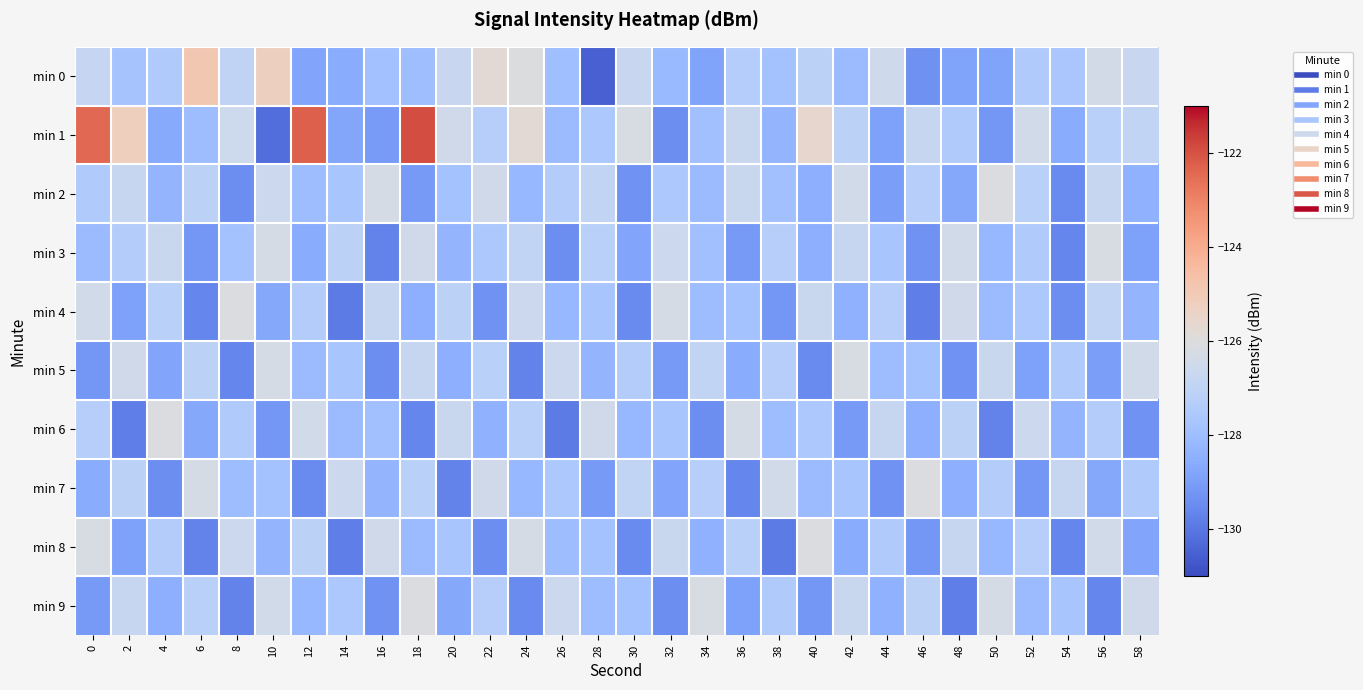

Reading left to right, list all the values displayed in this chart.

min 0: 0=-126.8	2=-127.8	4=-127.5	6=-124.9	8=-127.0	10=-125.2	12=-128.8	14=-128.6	16=-127.8	18=-128.0	20=-126.7	22=-125.8	24=-126.1	26=-127.9	28=-130.5	30=-126.7	32=-128.1	34=-128.8	36=-127.4	38=-127.8	40=-127.1	42=-128.1	44=-126.5	46=-129.3	48=-128.9	50=-128.8	52=-127.5	54=-127.6	56=-126.4	58=-126.7
min 1: 0=-122.4	2=-125.2	4=-128.6	6=-128.0	8=-126.6	10=-130.2	12=-122.3	14=-128.8	16=-129.1	18=-121.9	20=-126.5	22=-127.3	24=-125.8	26=-128.1	28=-127.6	30=-126.2	32=-129.4	34=-127.9	36=-126.7	38=-128.3	40=-125.6	42=-127.1	44=-128.9	46=-126.8	48=-127.5	50=-129.2	52=-126.4	54=-128.6	56=-127.2	58=-126.9
min 2: 0=-127.5	2=-126.8	4=-128.3	6=-127.1	8=-129.4	10=-126.6	12=-128.0	14=-127.7	16=-126.3	18=-129.1	20=-127.8	22=-126.5	24=-128.2	26=-127.4	28=-126.9	30=-129.3	32=-127.6	34=-128.1	36=-126.7	38=-127.9	40=-128.5	42=-126.4	44=-129.0	46=-127.3	48=-128.7	50=-126.1	52=-127.2	54=-129.5	56=-126.8	58=-128.4
min 3: 0=-128.1	2=-127.4	4=-126.7	6=-129.2	8=-127.8	10=-126.3	12=-128.6	14=-127.1	16=-129.7	18=-126.5	20=-128.3	22=-127.6	24=-126.9	26=-129.4	28=-127.2	30=-128.8	32=-126.6	34=-127.9	36=-129.1	38=-127.3	40=-128.5	42=-126.8	44=-127.7	46=-129.3	48=-126.4	50=-128.2	52=-127.5	54=-129.6	56=-126.2	58=-128.9
min 4: 0=-126.4	2=-128.9	4=-127.2	6=-129.6	8=-126.1	10=-128.7	12=-127.4	14=-129.9	16=-126.8	18=-128.5	20=-127.1	22=-129.3	24=-126.6	26=-128.2	28=-127.7	30=-129.5	32=-126.3	34=-128.0	36=-127.8	38=-129.2	40=-126.7	42=-128.4	44=-127.3	46=-129.8	48=-126.5	50=-128.1	52=-127.6	54=-129.4	56=-126.9	58=-128.3
min 5: 0=-129.2	2=-126.5	4=-128.8	6=-127.1	8=-129.6	10=-126.3	12=-128.1	14=-127.7	16=-129.4	18=-126.8	20=-128.5	22=-127.2	24=-129.7	26=-126.6	28=-128.3	30=-127.4	32=-129.1	34=-126.9	36=-128.6	38=-127.3	40=-129.5	42=-126.2	44=-128.0	46=-127.8	48=-129.3	50=-126.7	52=-128.9	54=-127.5	56=-129.0	58=-126.4
min 6: 0=-127.3	2=-129.8	4=-126.1	6=-128.7	8=-127.5	10=-129.2	12=-126.4	14=-128.1	16=-127.9	18=-129.6	20=-126.7	22=-128.4	24=-127.2	26=-129.9	28=-126.5	30=-128.2	32=-127.7	34=-129.4	36=-126.3	38=-128.0	40=-127.6	42=-129.1	44=-126.8	46=-128.5	48=-127.1	50=-129.7	52=-126.6	54=-128.3	56=-127.4	58=-129.3
min 7: 0=-128.6	2=-127.1	4=-129.4	6=-126.3	8=-128.0	10=-127.8	12=-129.5	14=-126.6	16=-128.3	18=-127.2	20=-129.7	22=-126.5	24=-128.2	26=-127.6	28=-129.1	30=-126.9	32=-128.8	34=-127.3	36=-129.6	38=-126.4	40=-128.1	42=-127.7	44=-129.3	46=-126.1	48=-128.5	50=-127.4	52=-129.2	54=-126.8	56=-128.7	58=-127.5
min 8: 0=-126.2	2=-128.9	4=-127.4	6=-129.7	8=-126.6	10=-128.3	12=-127.1	14=-129.8	16=-126.5	18=-128.1	20=-127.7	22=-129.4	24=-126.3	26=-128.0	28=-127.8	30=-129.5	32=-126.7	34=-128.4	36=-127.2	38=-129.9	40=-126.1	42=-128.6	44=-127.5	46=-129.2	48=-126.8	50=-128.2	52=-127.3	54=-129.6	56=-126.4	58=-128.8
min 9: 0=-129.1	2=-126.8	4=-128.5	6=-127.2	8=-129.7	10=-126.4	12=-128.2	14=-127.6	16=-129.3	18=-126.1	20=-128.7	22=-127.3	24=-129.5	26=-126.6	28=-128.0	30=-127.8	32=-129.4	34=-126.2	36=-128.9	38=-127.5	40=-129.2	42=-126.7	44=-128.4	46=-127.1	48=-129.8	50=-126.3	52=-128.1	54=-127.7	56=-129.6	58=-126.5